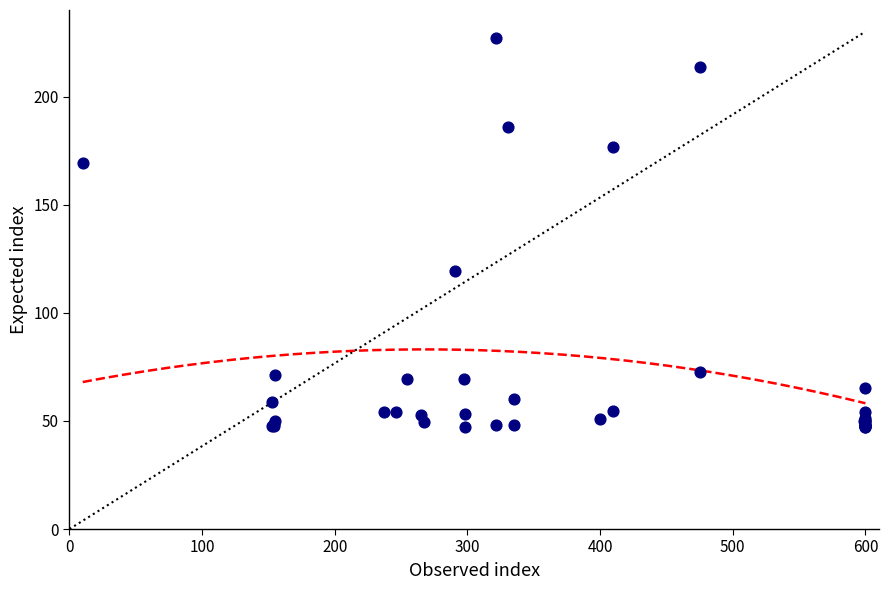

What Y value in the scatter plot is closest to 137?

119.2